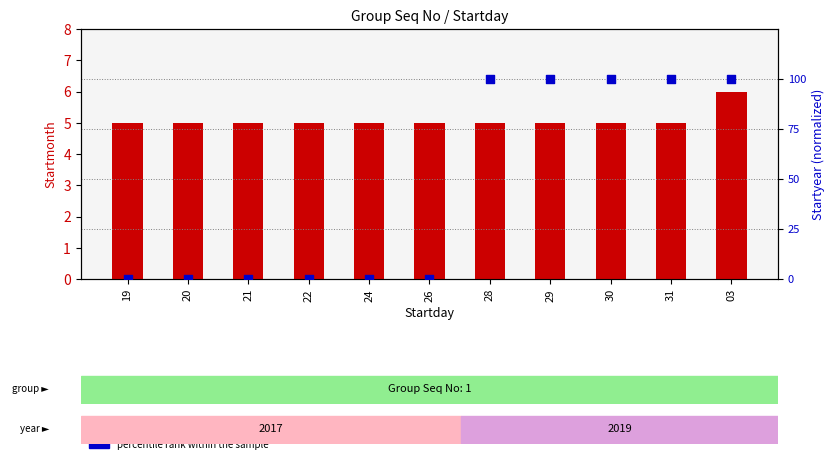

At which category is the sum across all series the highest?

03